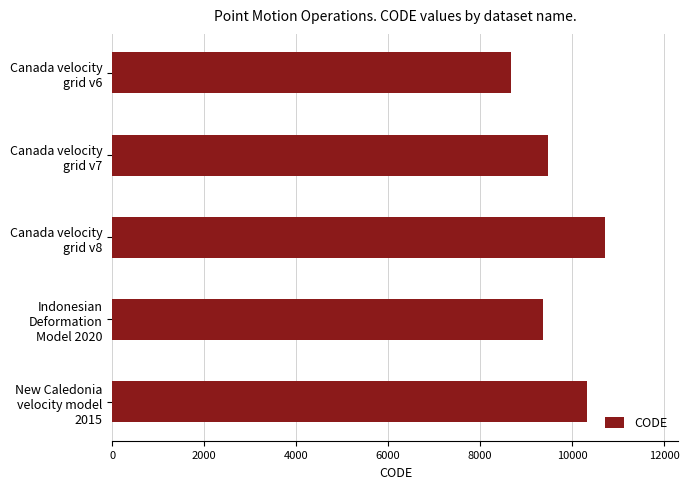

What is the greatest value displayed?

10707